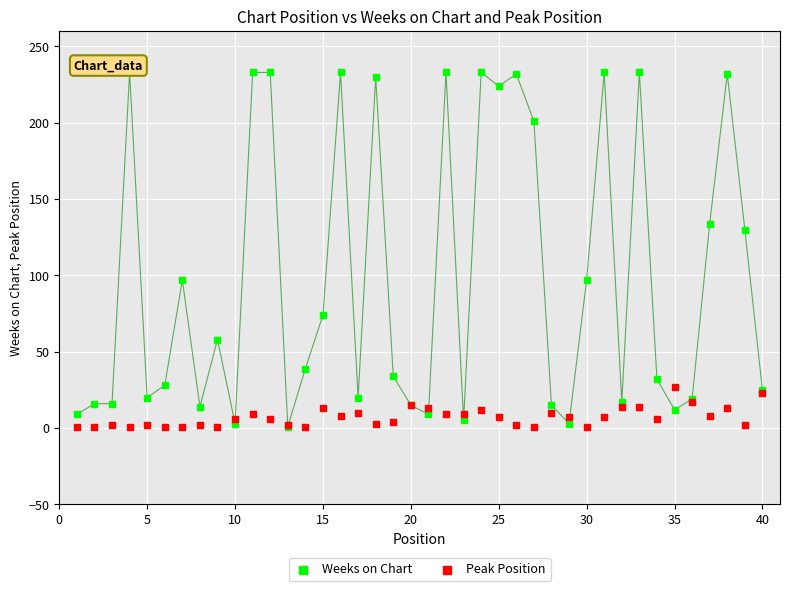

In the Weeks on Chart series, what Y value is closest to 117?

130